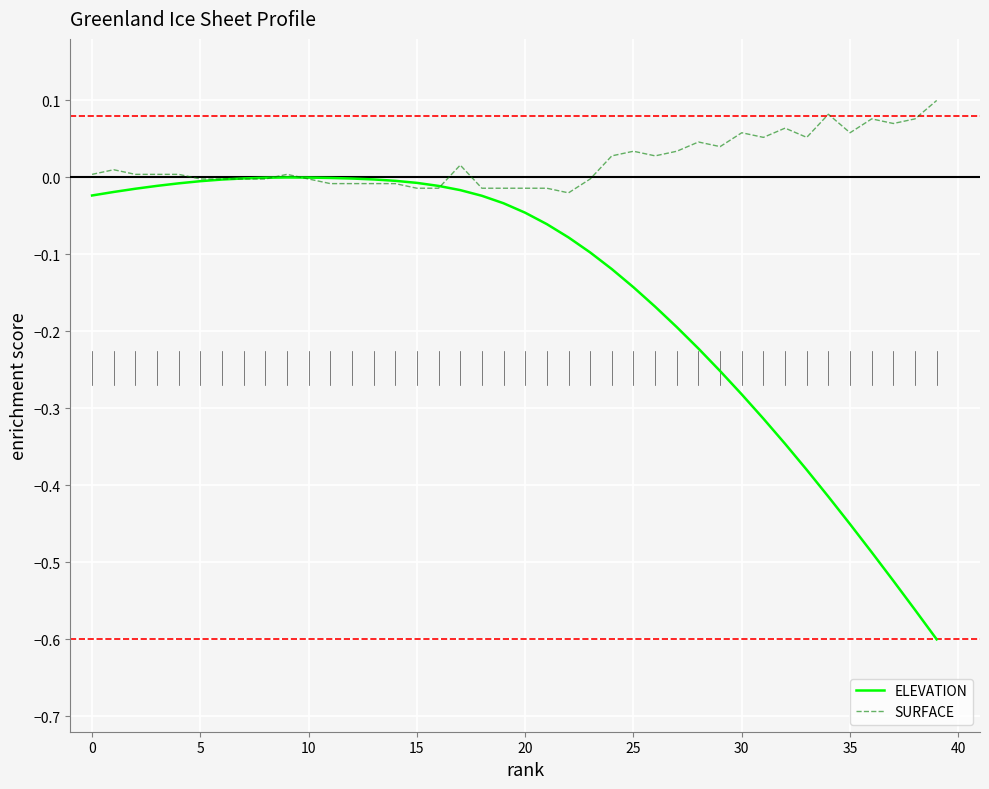

Rank the series by their maximum value, from highest to lowest.

SURFACE, ELEVATION